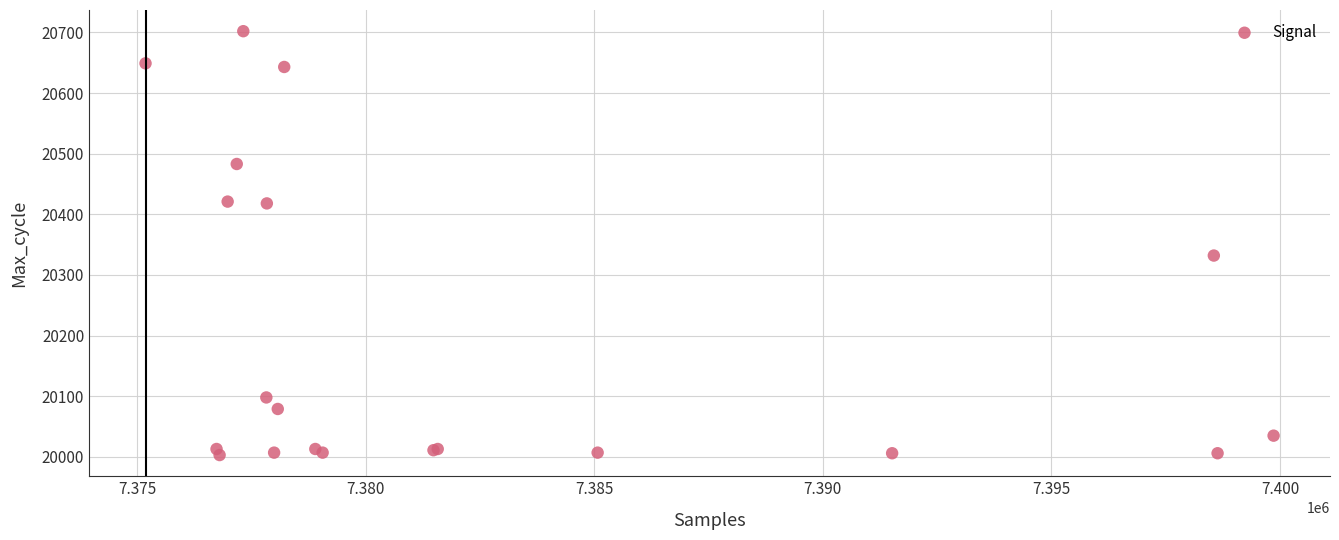

What Y value in the scatter plot is closest to 20352?

20332